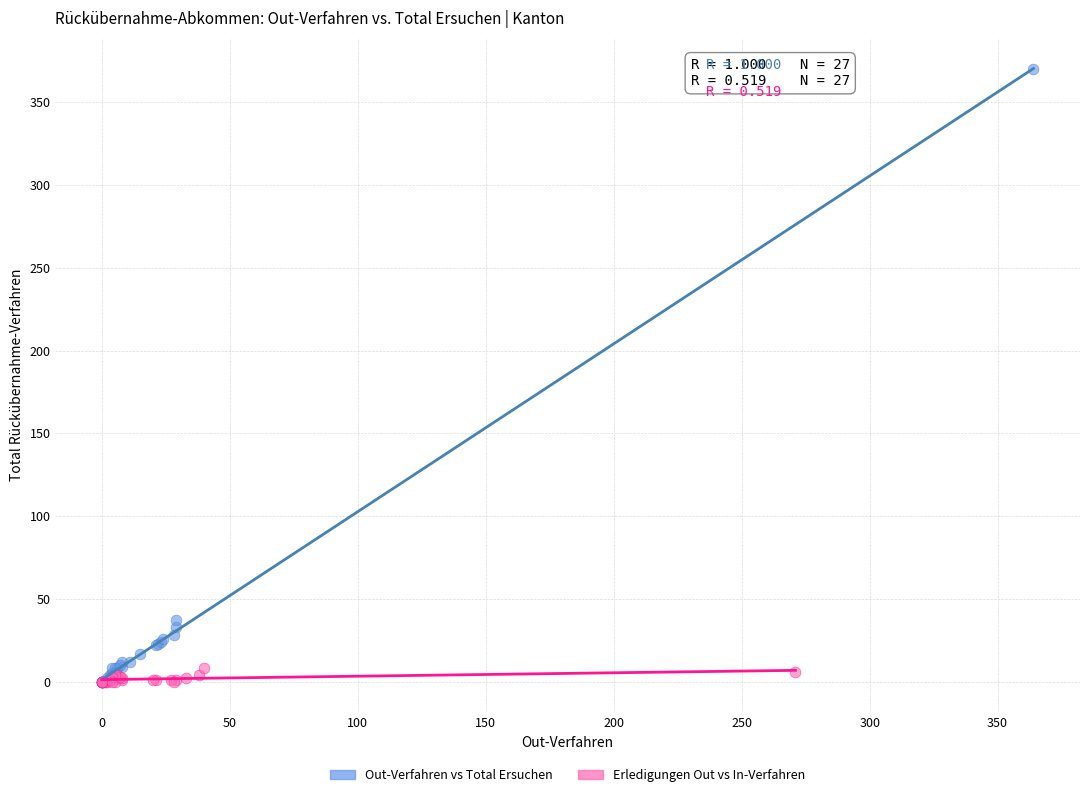

Which series reaches the maximum Y coordinate?

Out-Verfahren vs Total Ersuchen